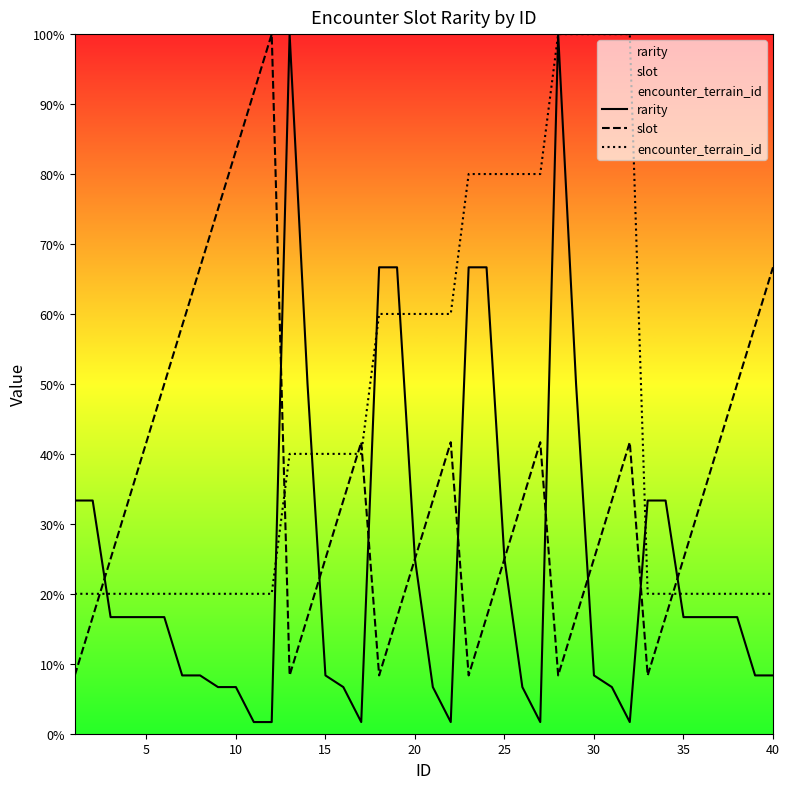

Which series has the largest range (max minus min)?

rarity